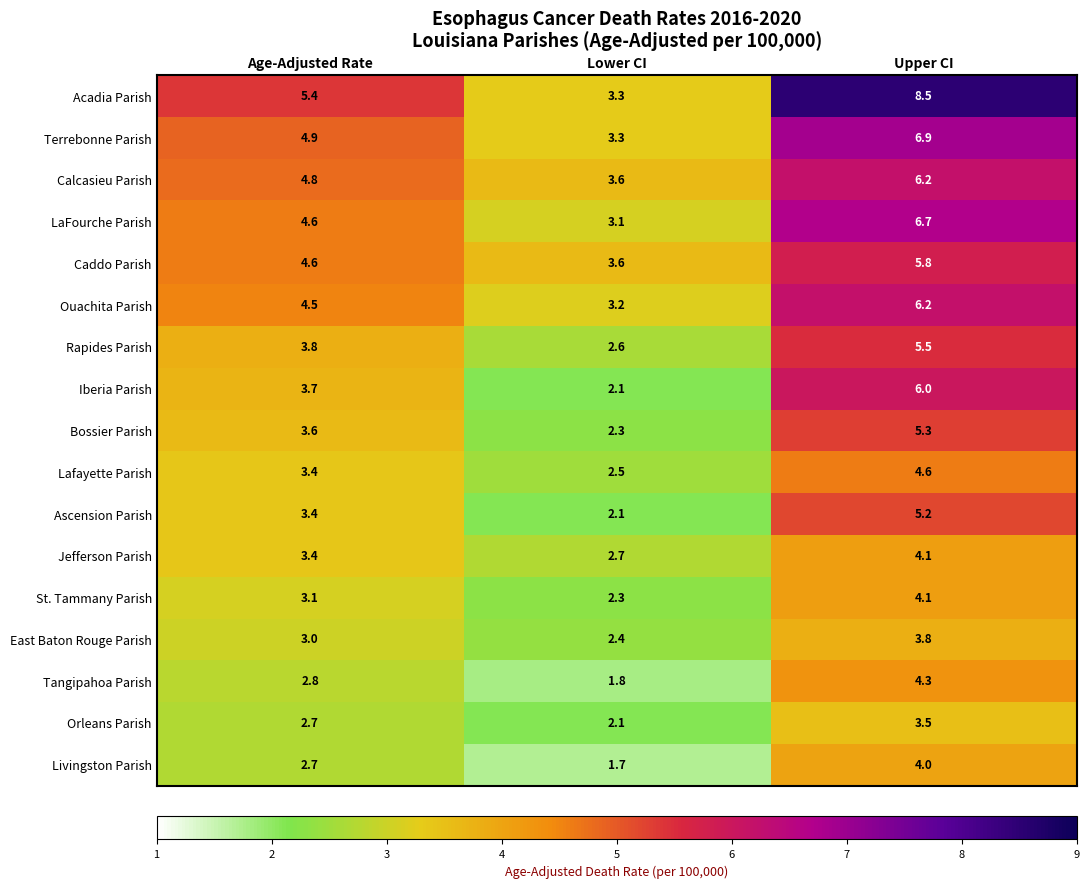

What is the minimum value for Terrebonne Parish?

3.3